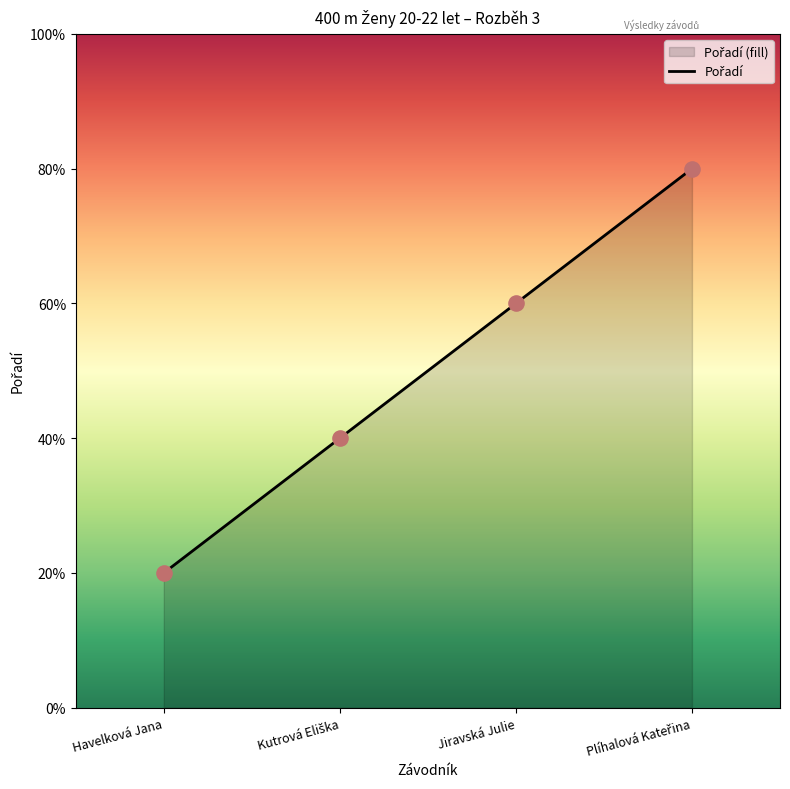

What is the ratio of the value at Jiravská Julie to the value at Havelková Jana?

3.0